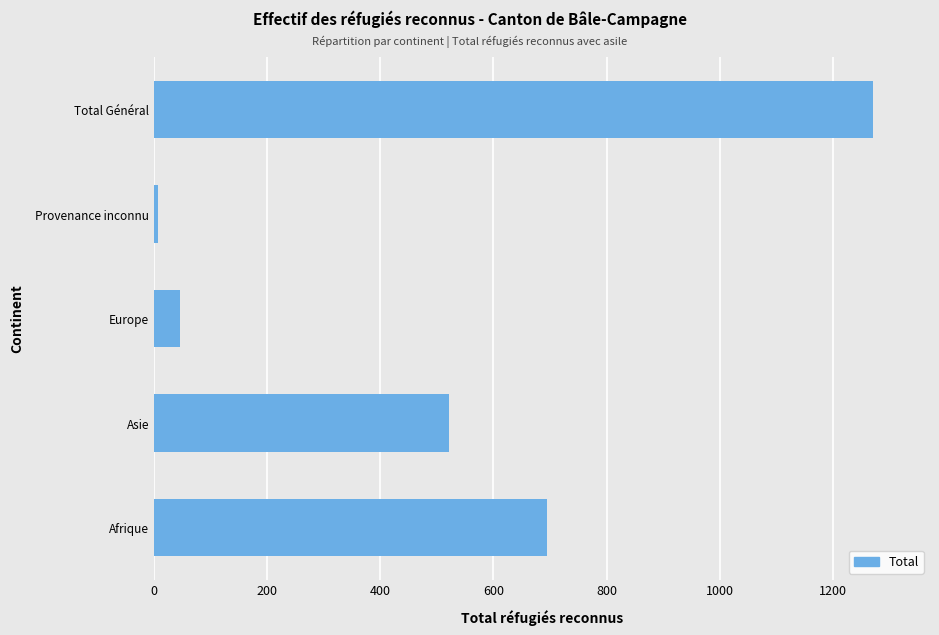

What is the change in value from Asie to Total Général?

+748